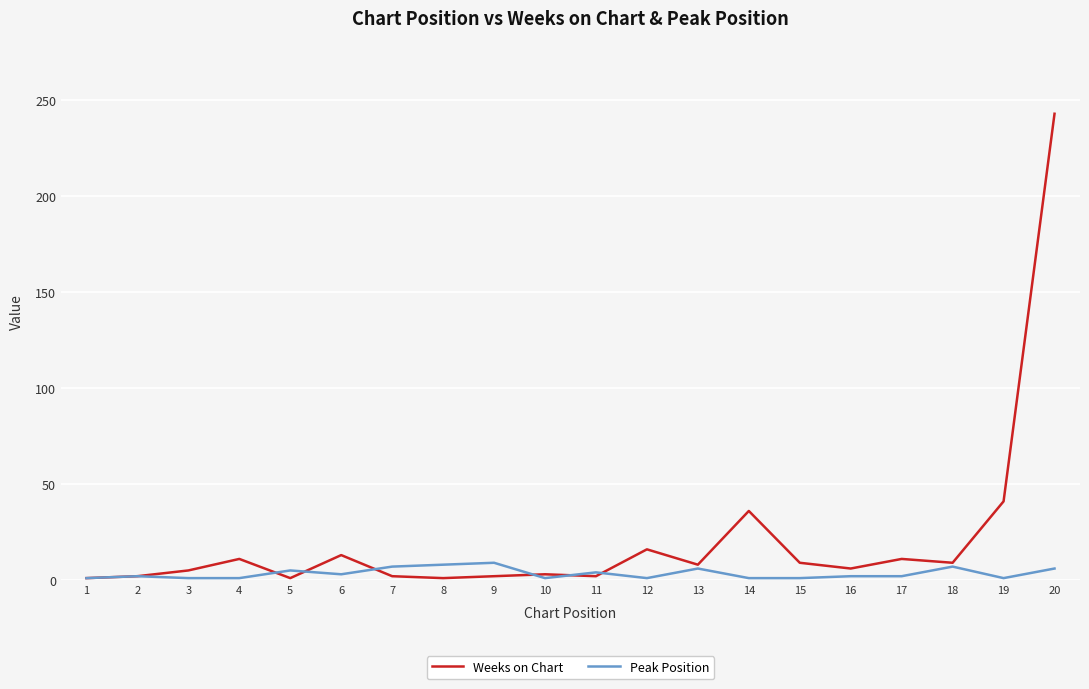

At which category is the sum across all series the highest?

20